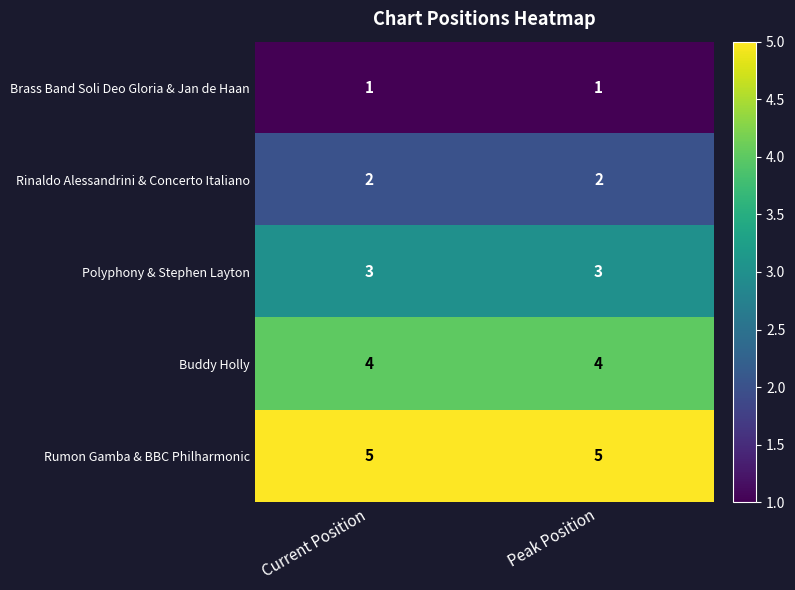

Is it true that Brass Band Soli Deo Gloria & Jan de Haan equals 1 at Current Position?

True